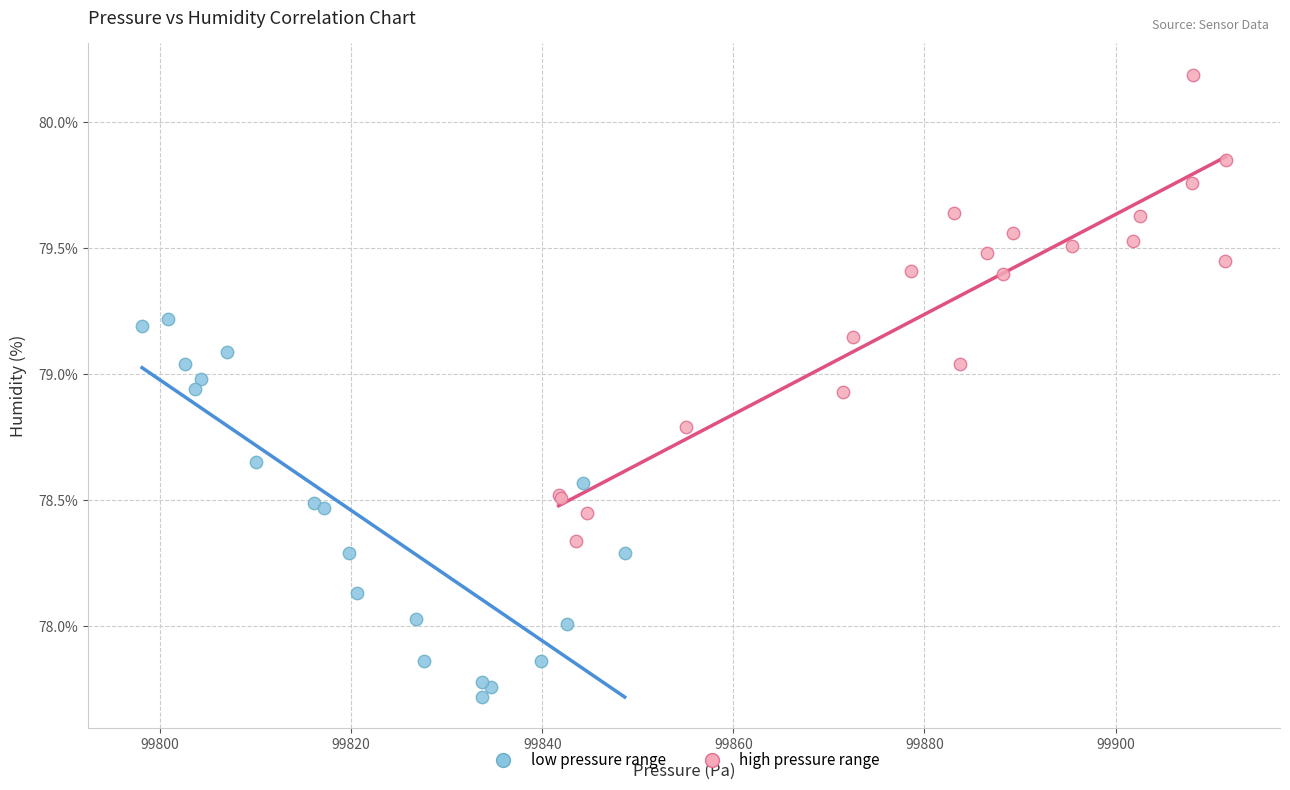

Which series has the widest spread of Y values?

high pressure range